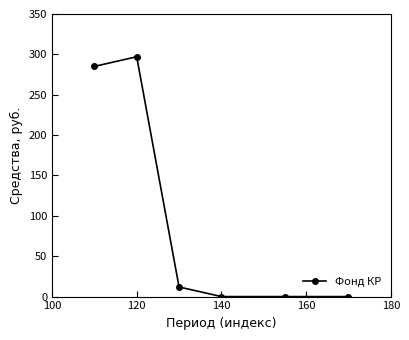

Reading left to right, what are all the values shown in this chart?

285.1	297.0	11.9	0.0	0.0	0.0